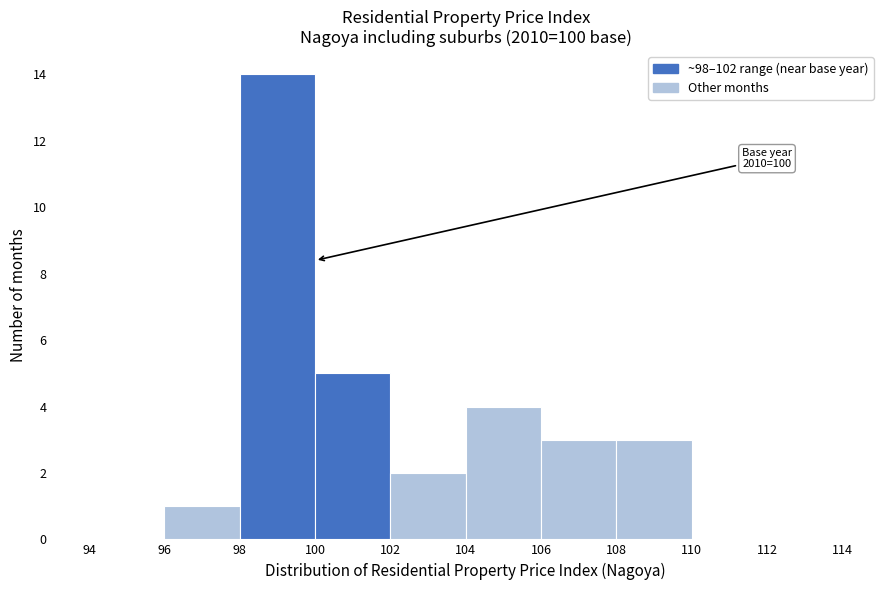

Which range on the x-axis has the tallest bar?

98 to 100